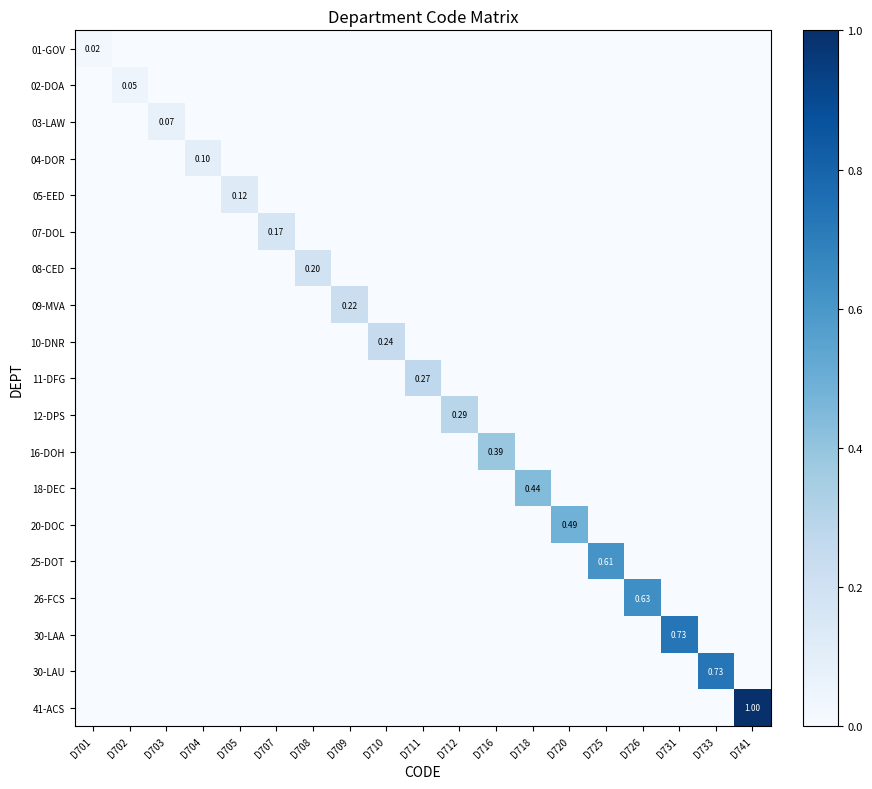

Rank the series by their maximum value, from highest to lowest.

41-ACS, 30-LAA, 30-LAU, 26-FCS, 25-DOT, 20-DOC, 18-DEC, 16-DOH, 12-DPS, 11-DFG, 10-DNR, 09-MVA, 08-CED, 07-DOL, 05-EED, 04-DOR, 03-LAW, 02-DOA, 01-GOV